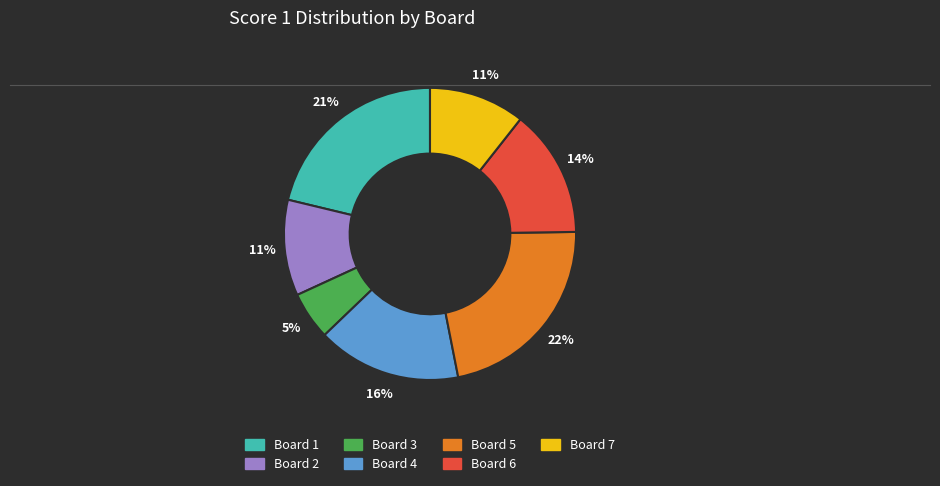

Does Board 1 represent more than half of the total?

No